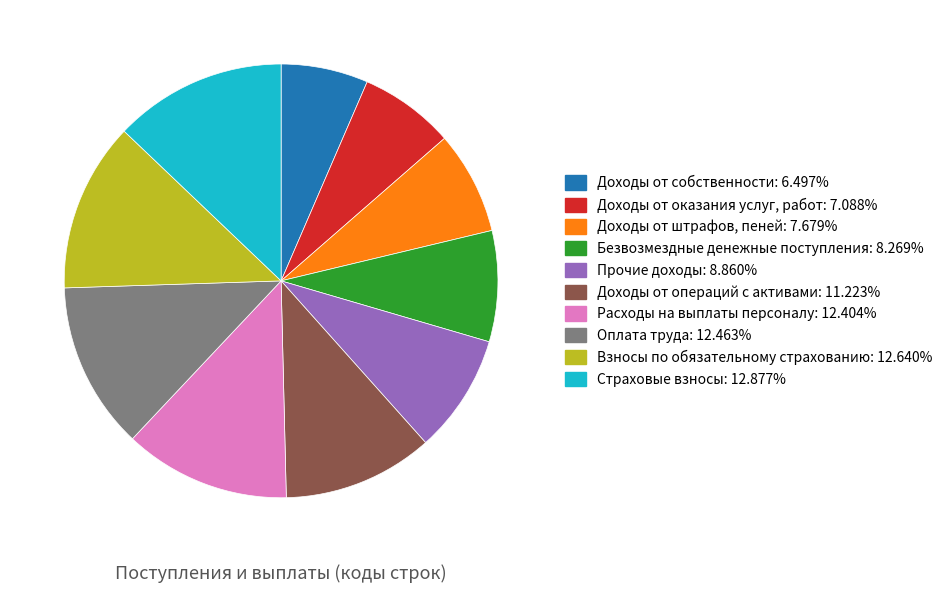

Which category has the smallest portion of the pie?

Доходы от собственности